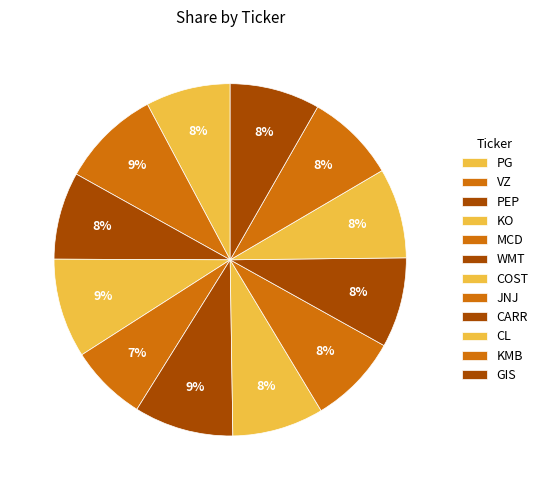

Count the number of slices in the pie.

12